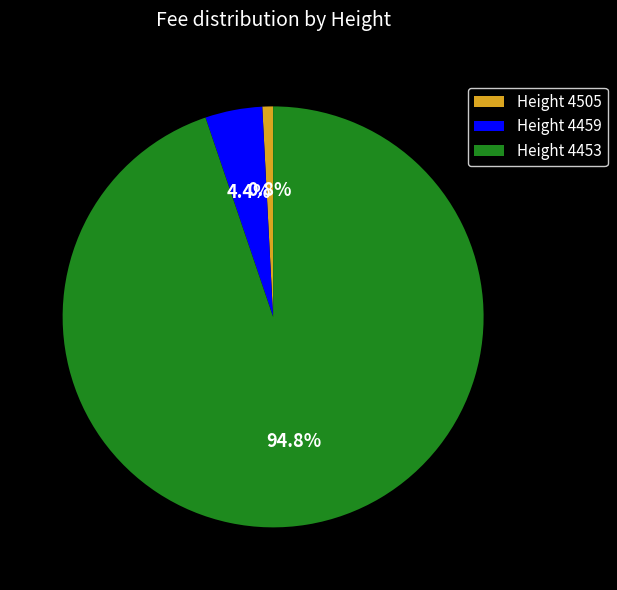

Which slice is the smallest?

Height 4505